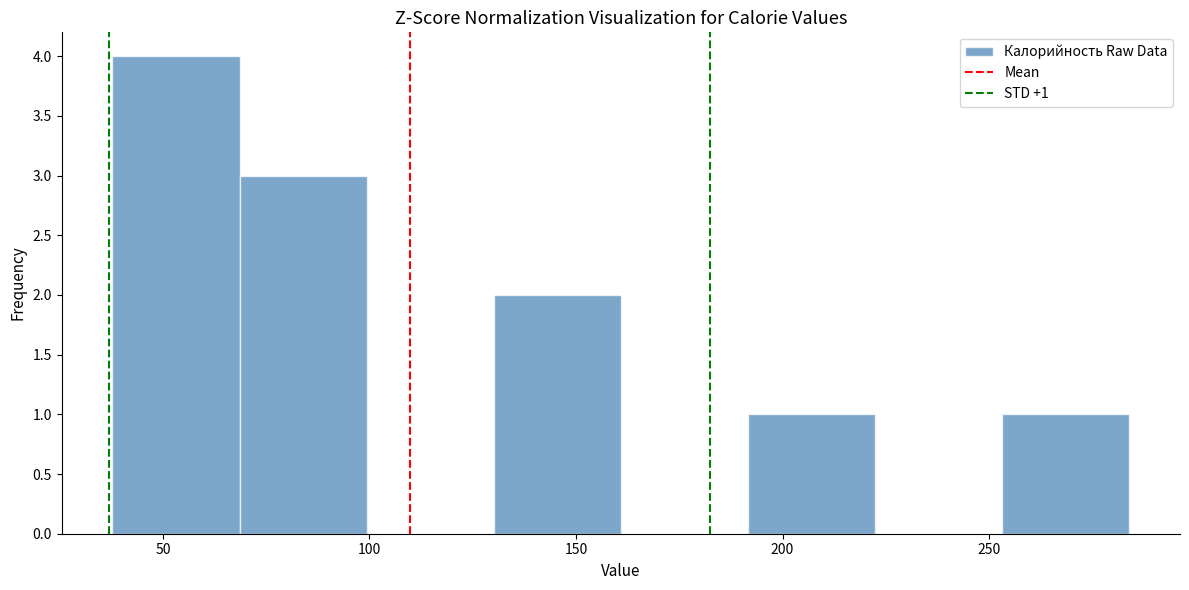

Which range on the x-axis has the tallest bar?

40 to 70